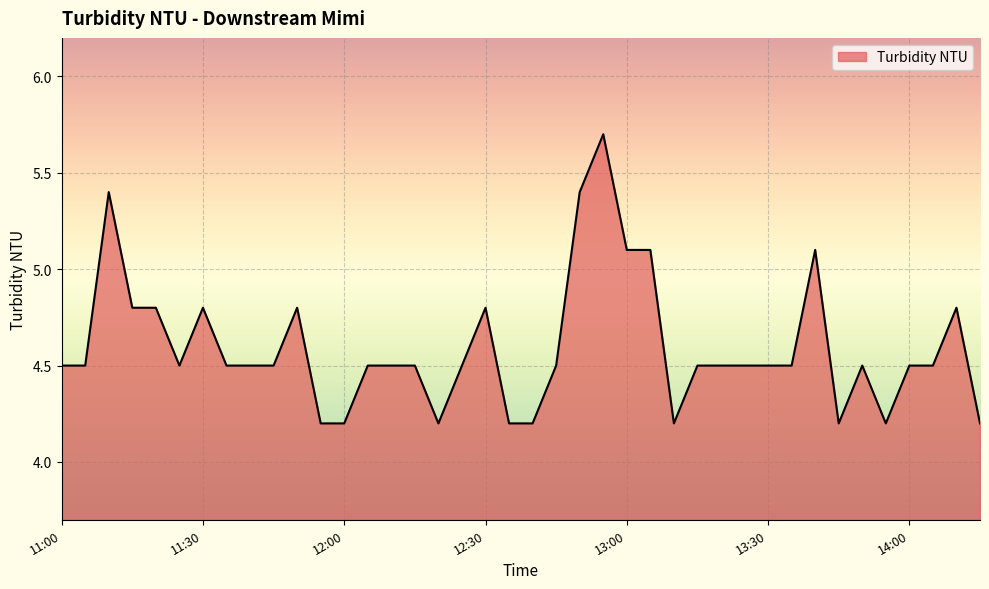

What is the difference between the maximum and minimum values?

1.5